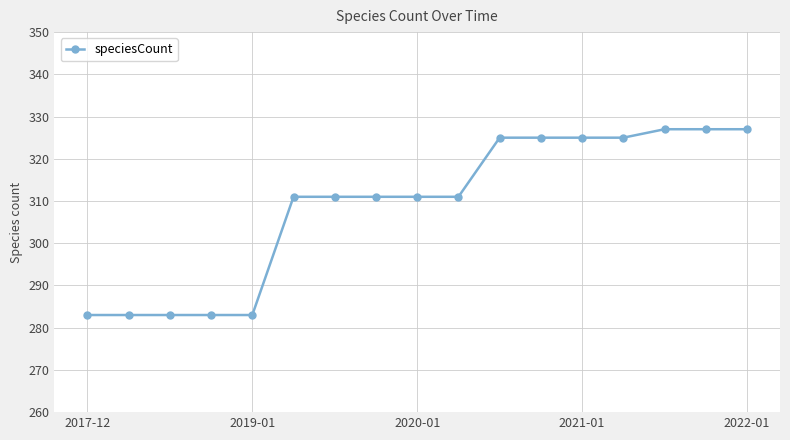

What is the value of the 9th point from the left?

311